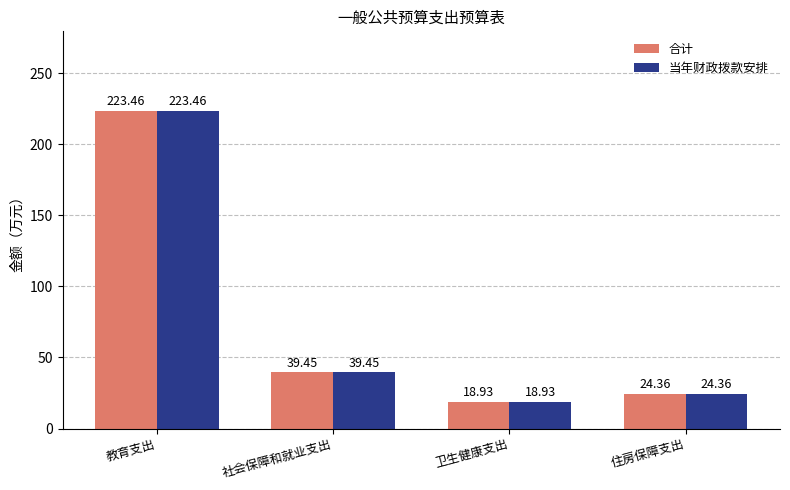

How many values in the 合计 series are below 39?

2